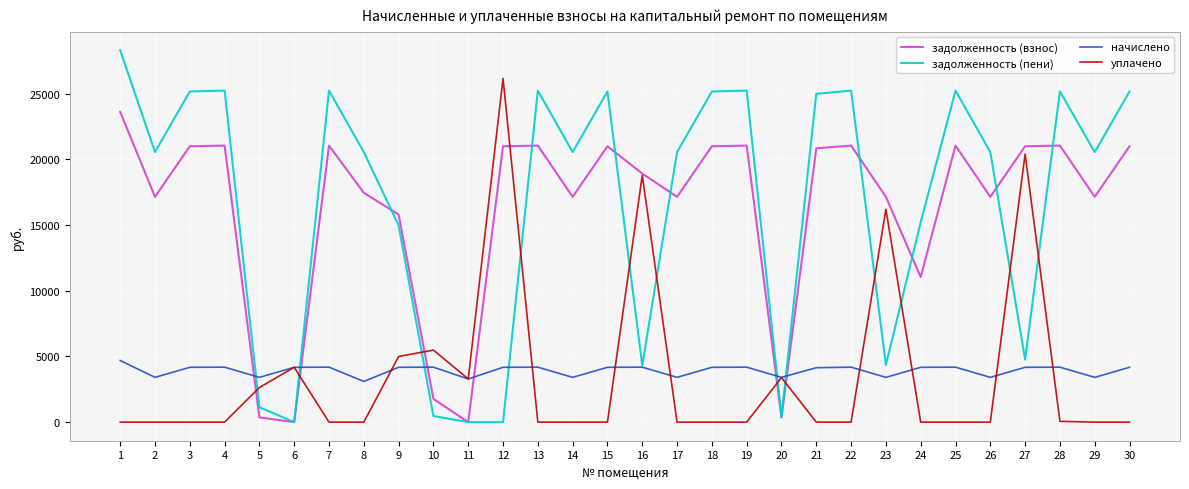

Rank the series by their maximum value, from lowest to highest.

начислено, задолженность (взнос), уплачено, задолженность (пени)